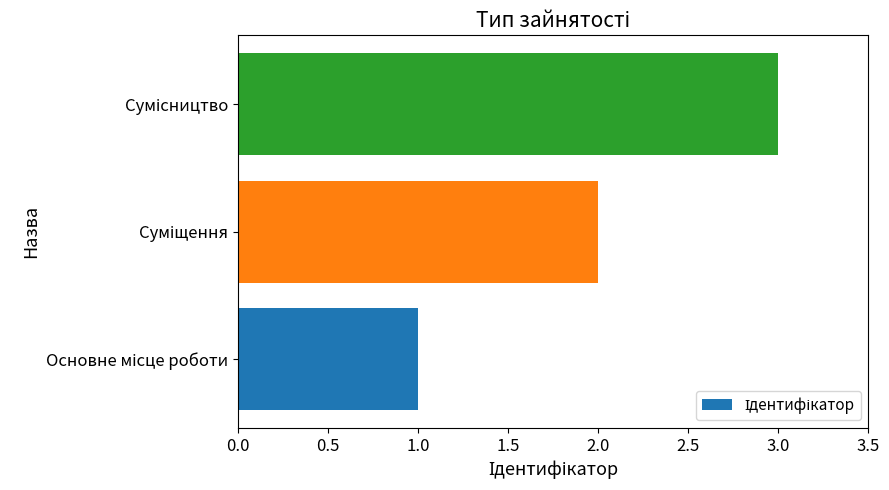

What is the greatest value displayed?

3